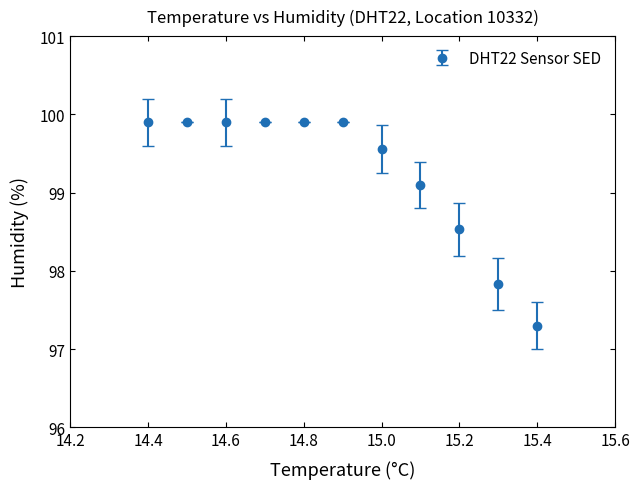

What is the difference between the maximum and minimum values?

2.6